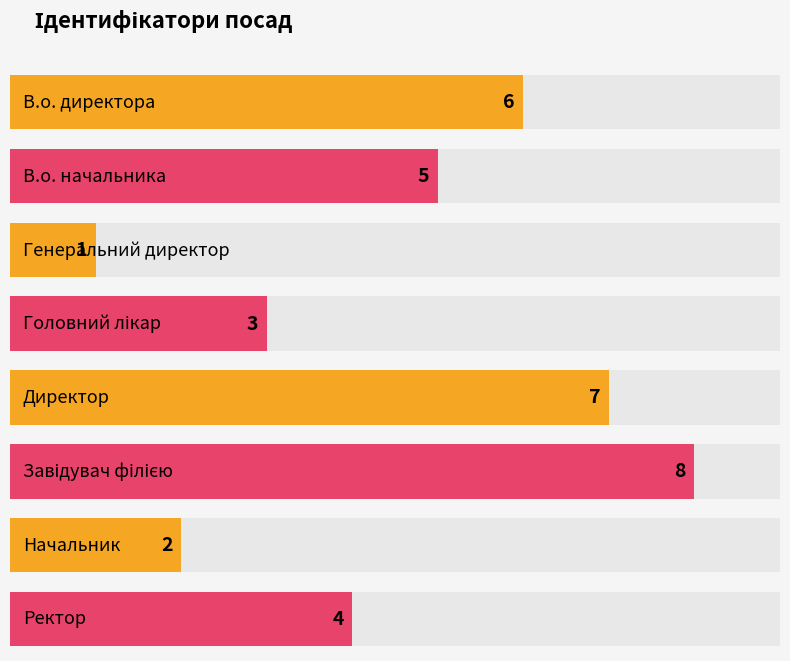

List the labels in order of value, smallest first.

Генеральний директор, Начальник, Головний лікар, Ректор, В.о. начальника, В.о. директора, Директор, Завідувач філією